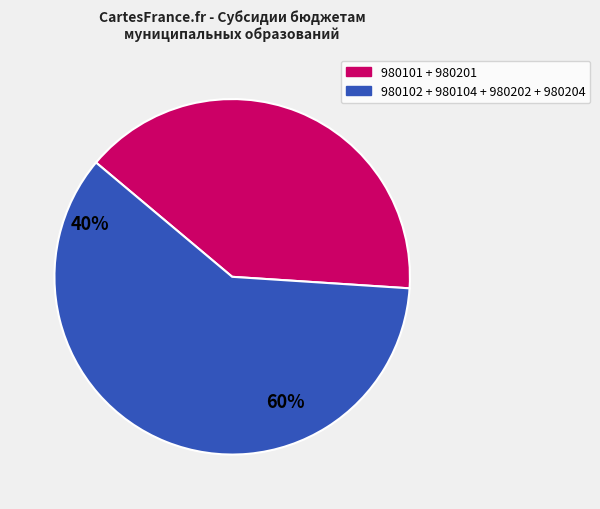

Does any single category account for the majority?

Yes